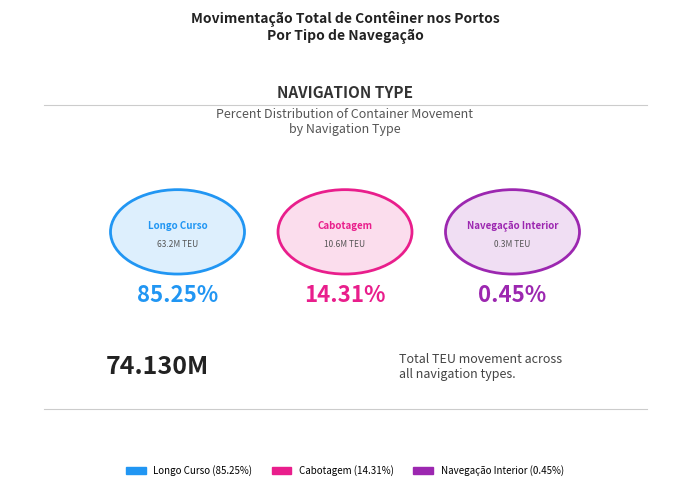

To the nearest percent, what portion does Longo Curso represent?

85%